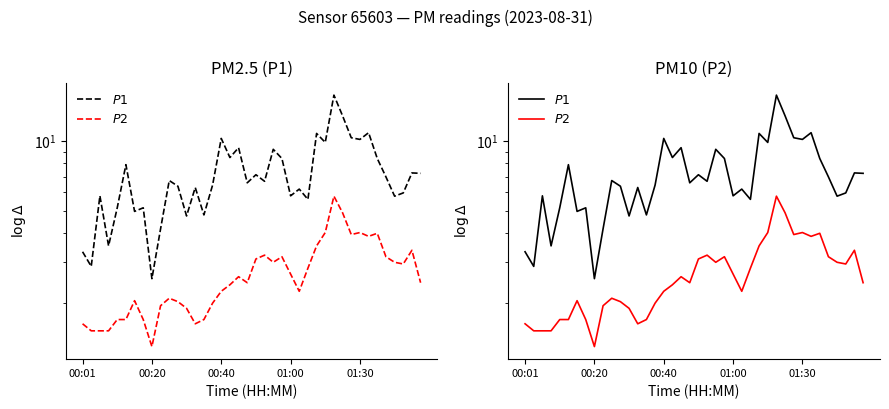

Does the chart display data point markers on the line(s)?

No